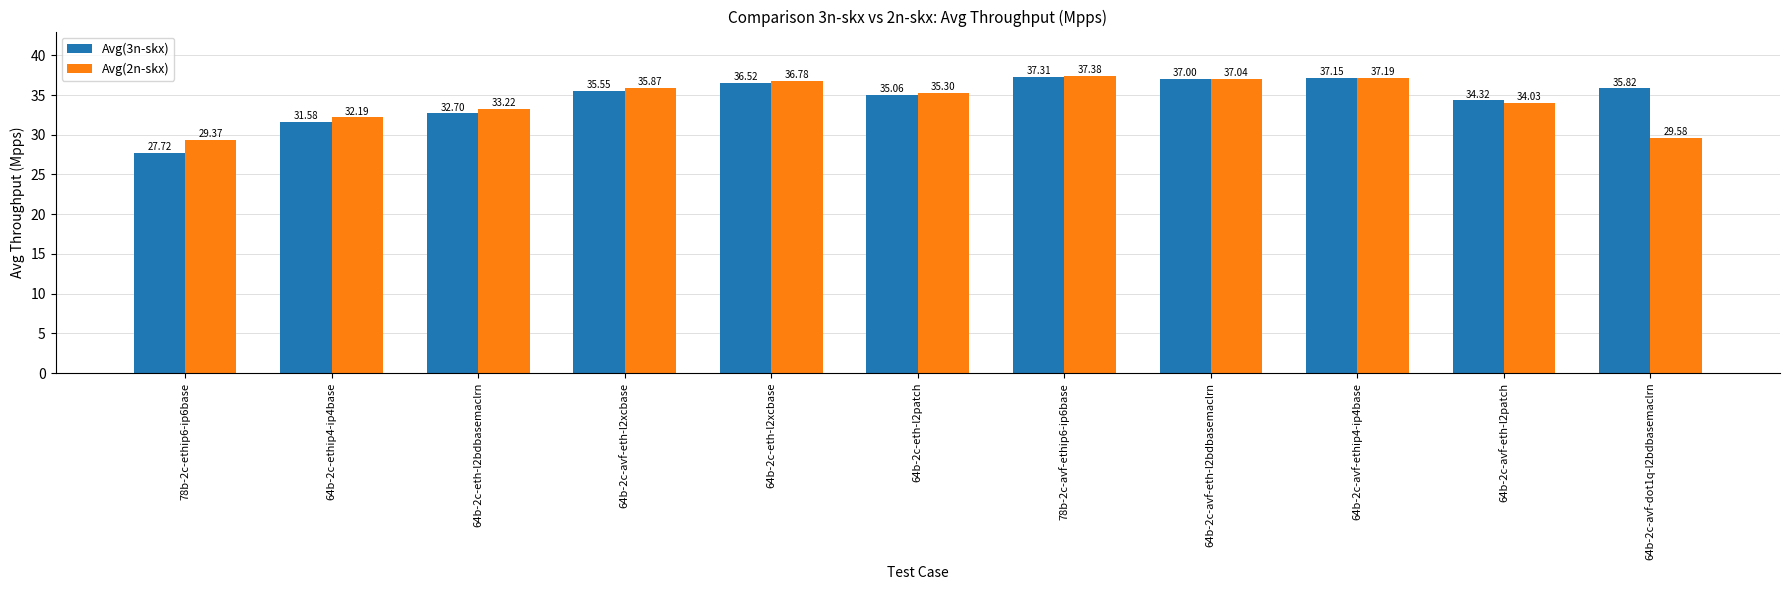

Between 64b-2c-avf-eth-l2bdbasemaclrn and 64b-2c-avf-eth-l2patch, which series saw the biggest shift?

Avg(2n-skx)